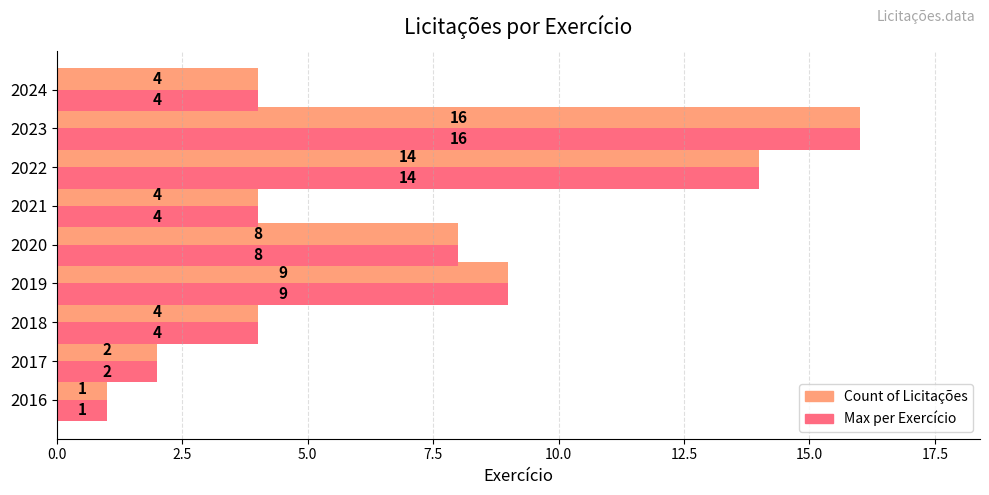

What is the greatest value displayed?

16